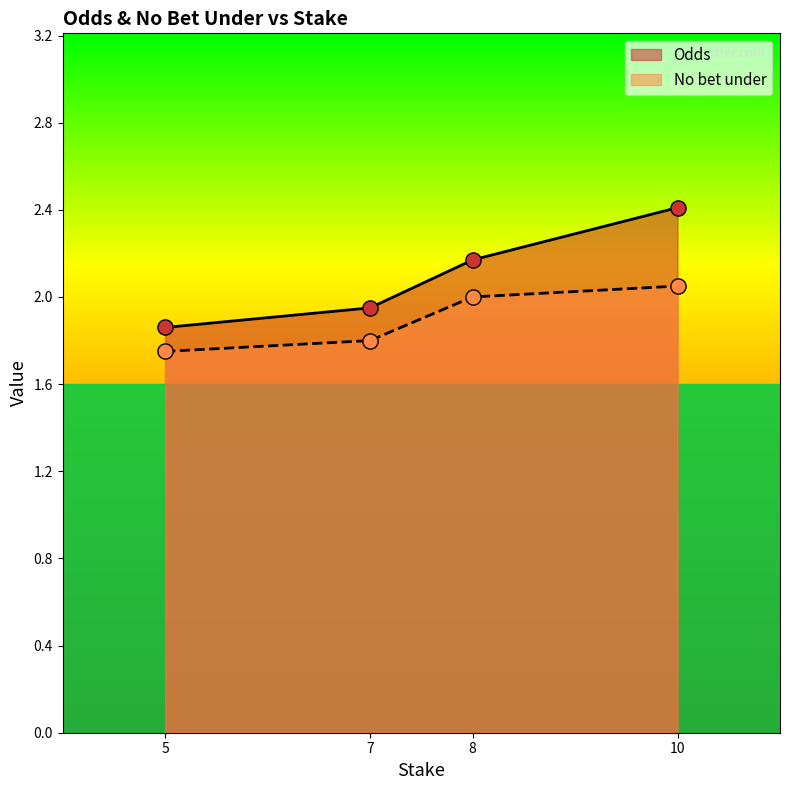

At how many categories does at least one series exceed 2?

2